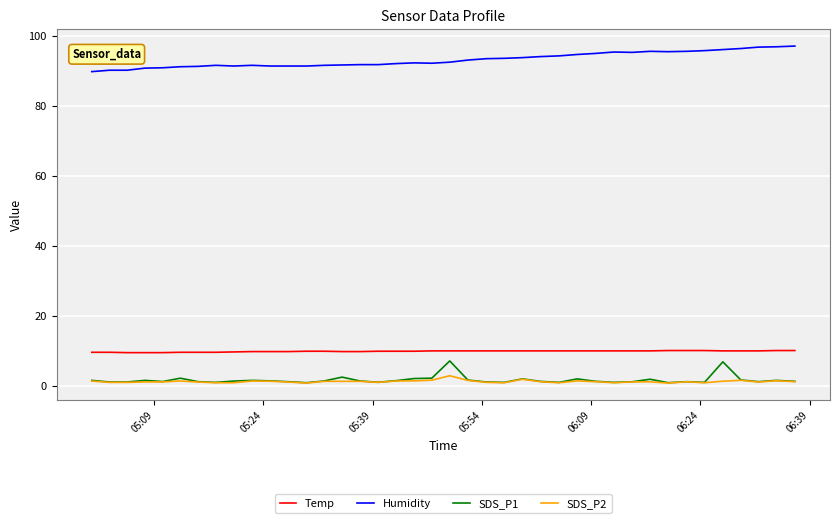

True or false: Temp and SDS_P2 intersect in this chart.

False